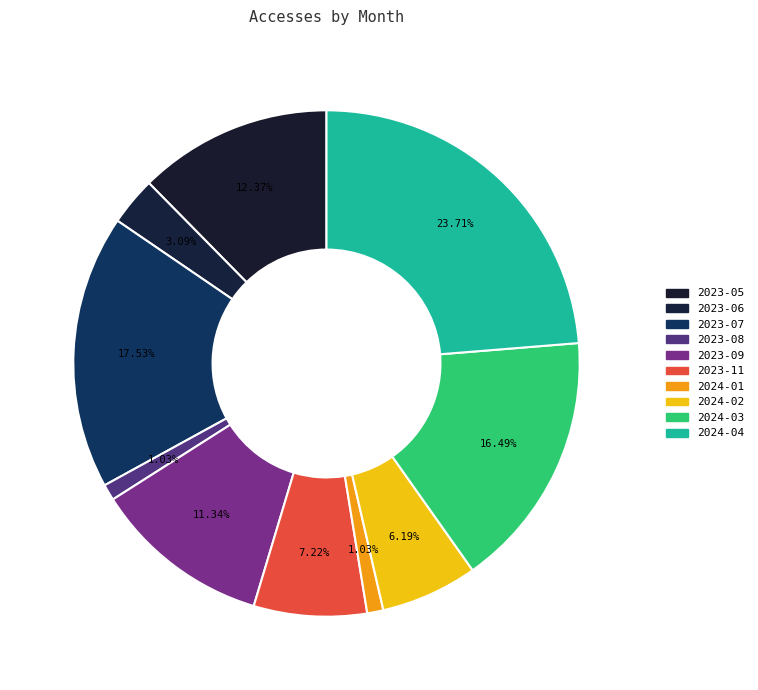

What is the largest slice in the pie chart?

2024-04